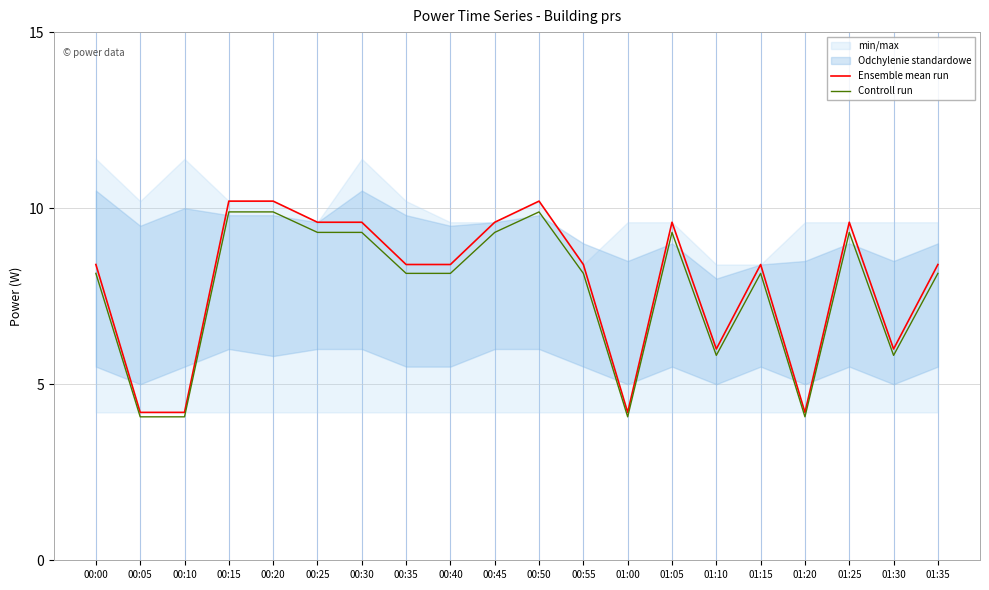

Rank the series at 00:45 from highest to lowest value.

Ensemble mean run, Controll run